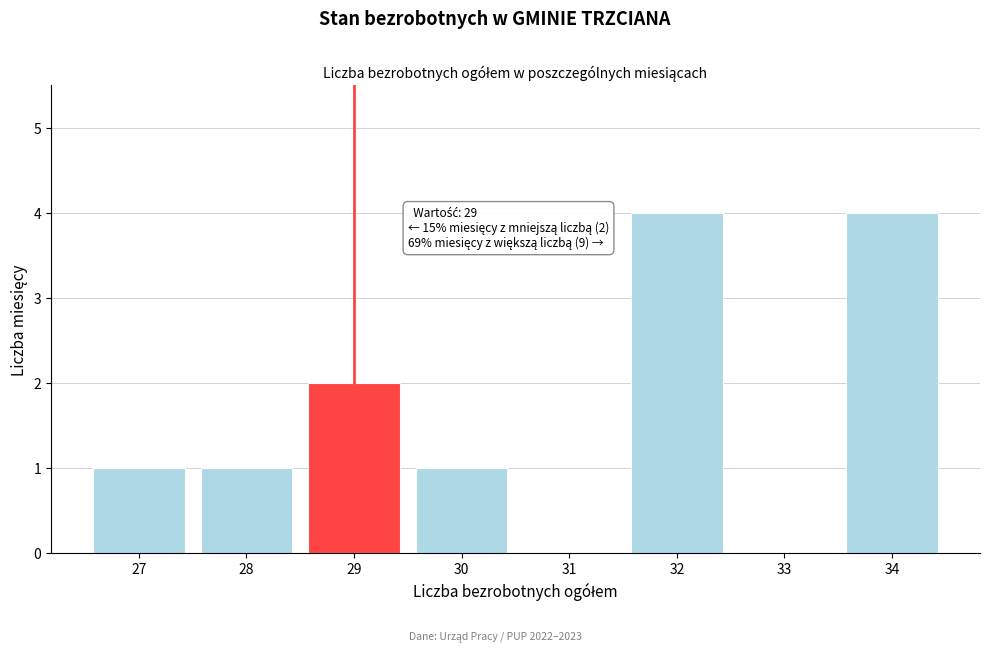

Reading left to right, what are all the values shown in this chart?

27=1	28=1	29=2	30=1	31=0	32=4	33=0	34=4